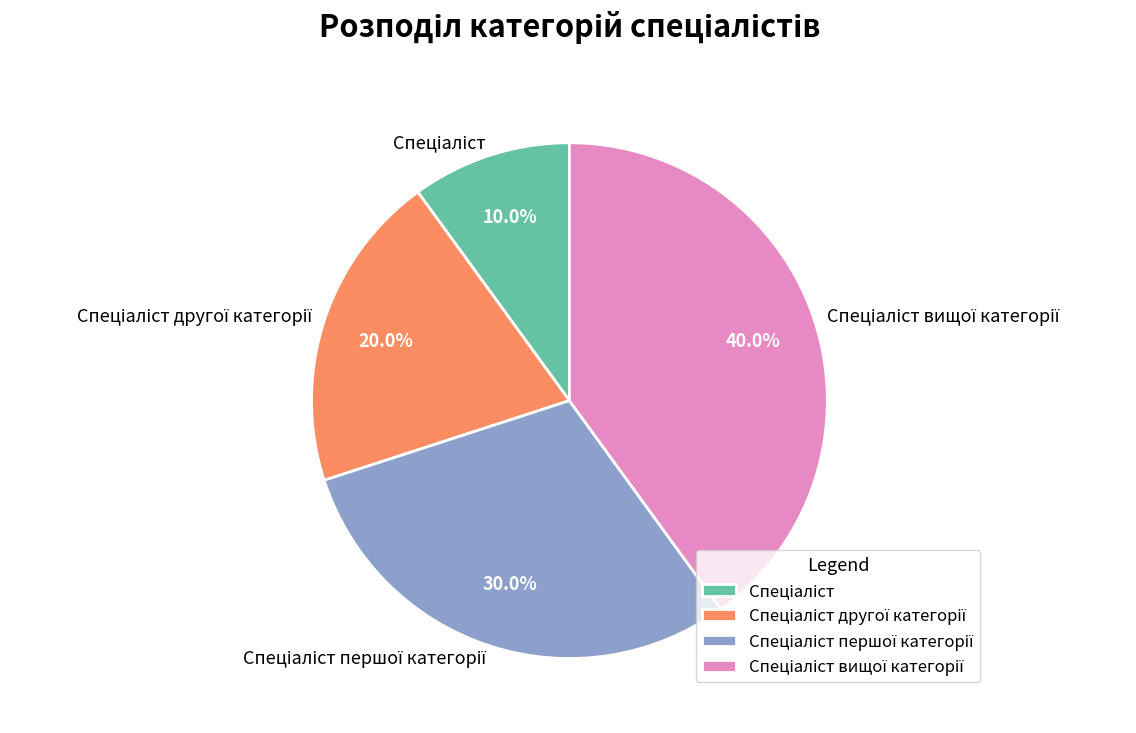

How many slices are in this pie chart?

4